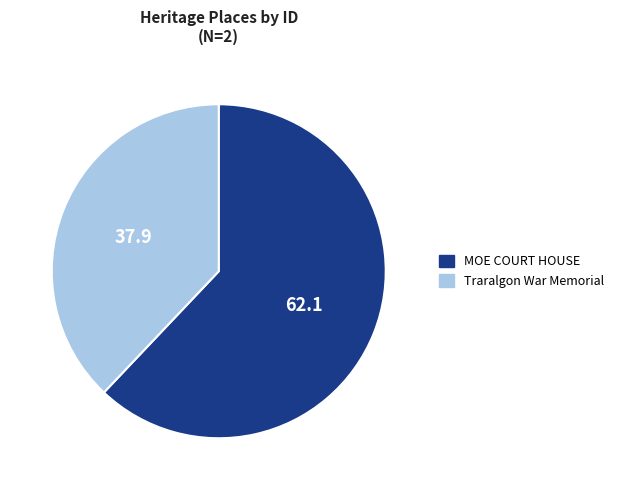

Do Traralgon War Memorial and MOE COURT HOUSE together represent more than half of the pie?

Yes